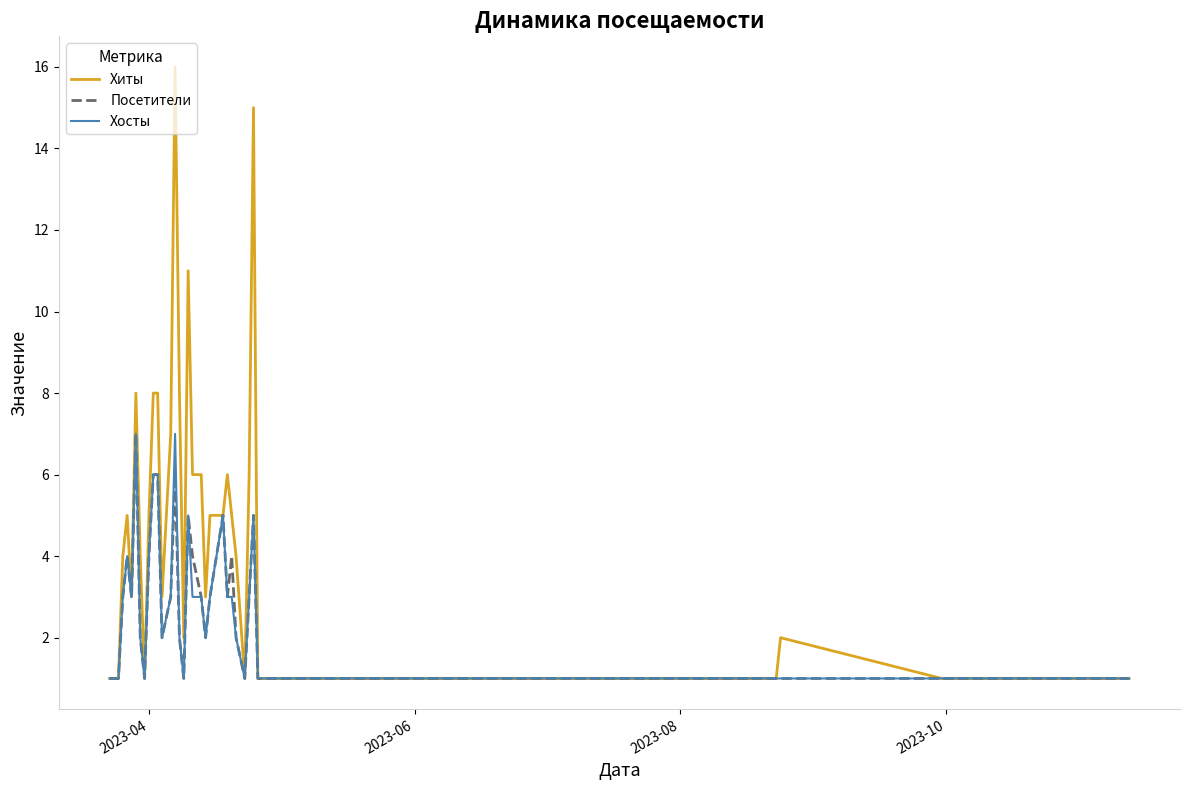

What is the maximum value for Посетители?

7